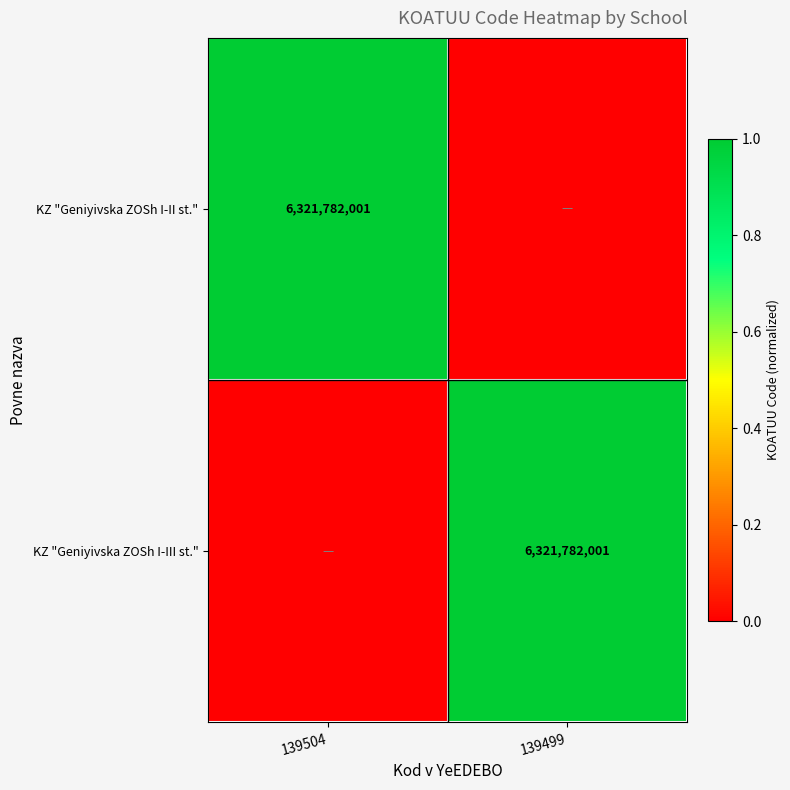

Which category has the highest value across all series?

139504